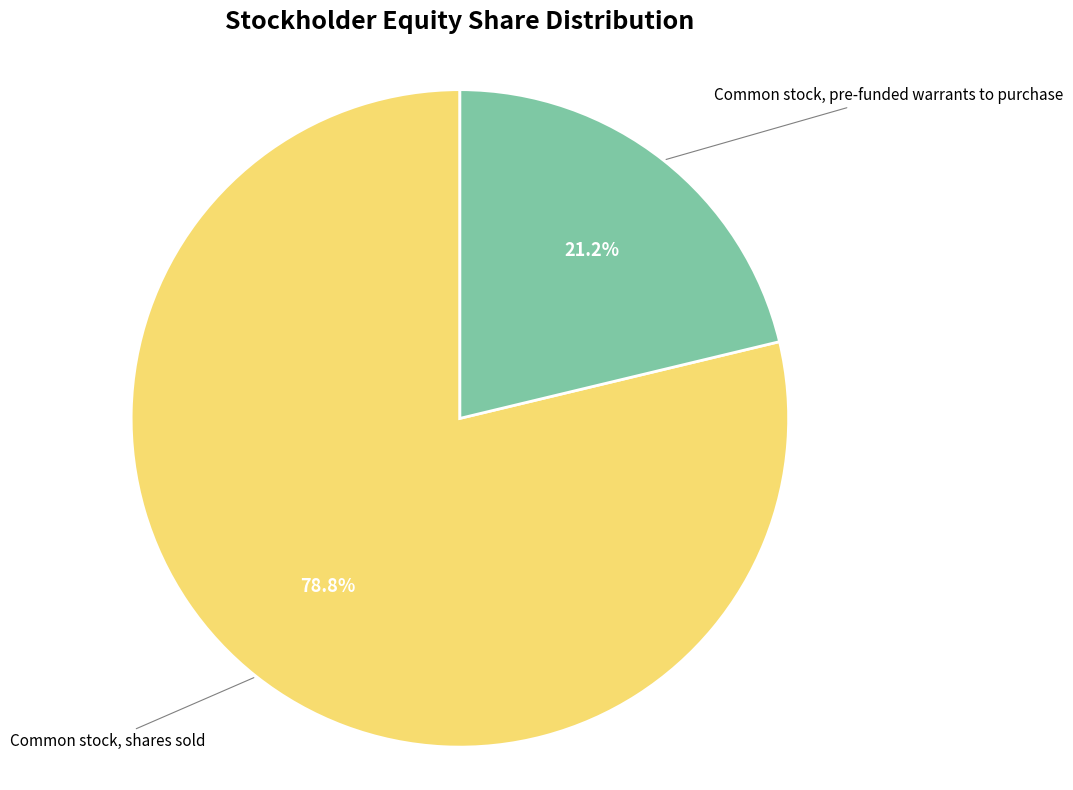

Is there any slice that represents more than half of the pie?

Yes